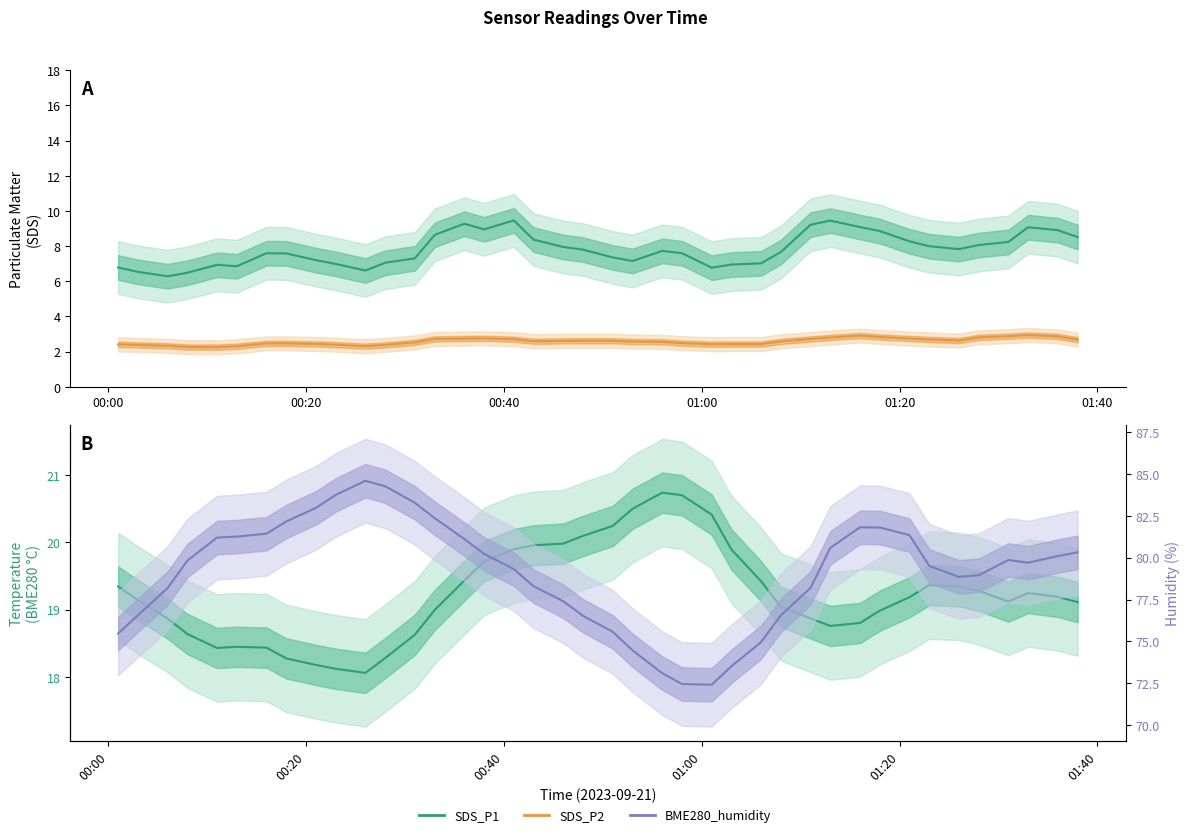

What is the lowest value of the SDS_P1 series?

6.3